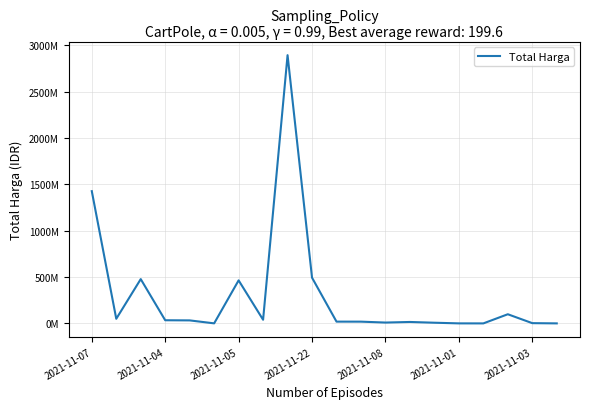

Does the chart display data point markers on the line(s)?

No